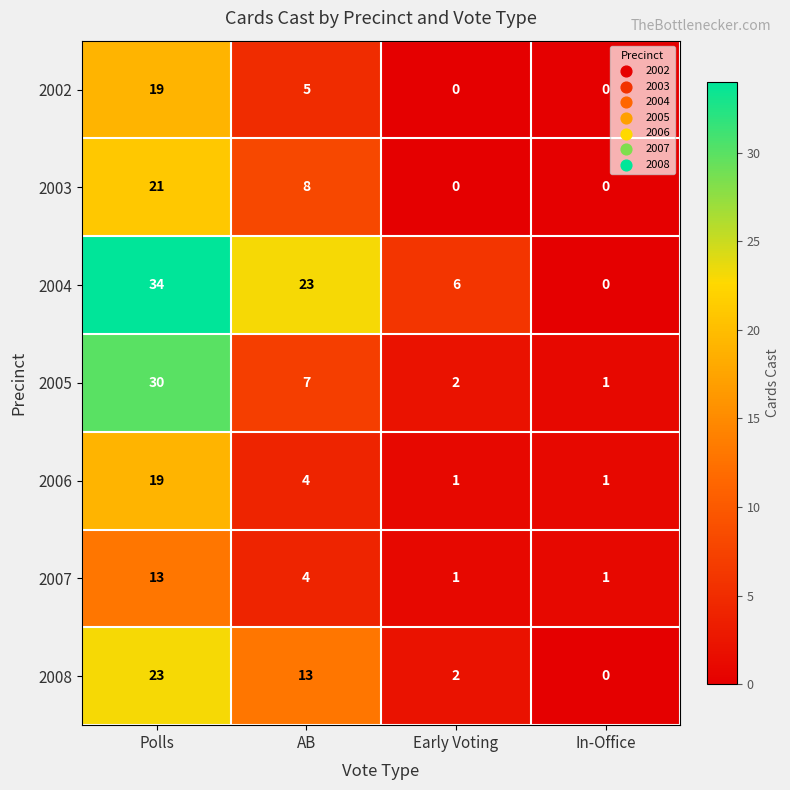

At which label does 2002 first exceed 5?

Polls